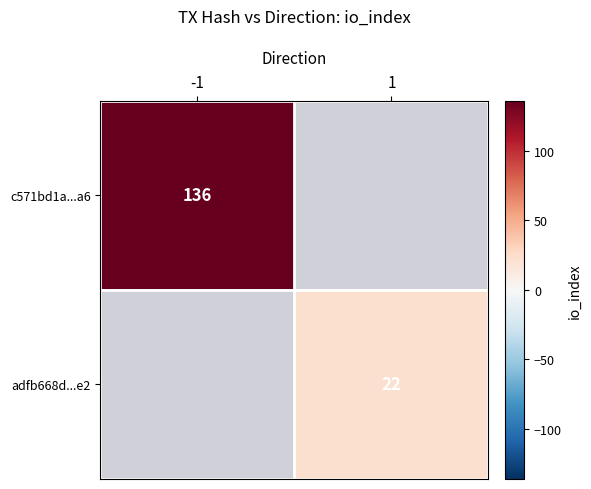

What is the minimum value shown in the chart?

22.0